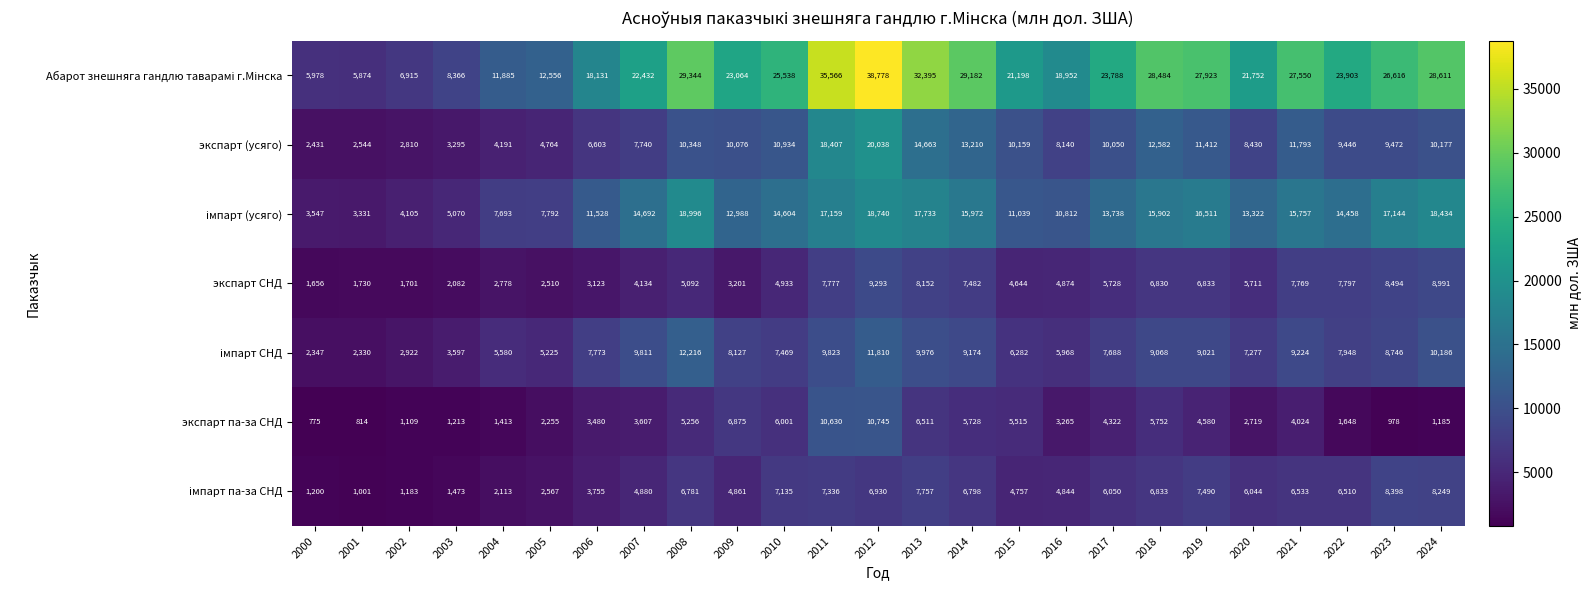

Where is экспарт па-за СНД nearest to the value 5760?

2018